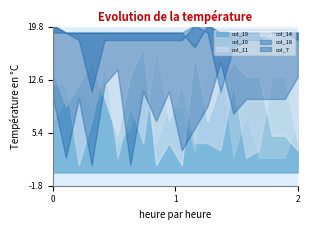

Reading left to right, extract all data points from this chart.

col_19: 20	19	19	19	19	19	19	19	19	19	19	17	20	19	19	19	19	19	19	19
col_10: 7	10	11	9	11	4	6	13	4	9	9	3	15	16	2	8	2	2	2	7
col_11: 12	12	1	7	15	2	9	4	17	7	12	4	4	3	12	2	3	13	13	4
col_14: 14	9	12	15	10	5	13	17	1	4	1	16	7	12	15	13	13	5	5	3
col_18: 19	19	18	11	18	18	18	18	18	18	18	20	19	11	17	18	18	19	19	18
col_7: 10	2	10	1	12	14	1	11	7	11	3	6	9	15	8	10	10	10	10	13